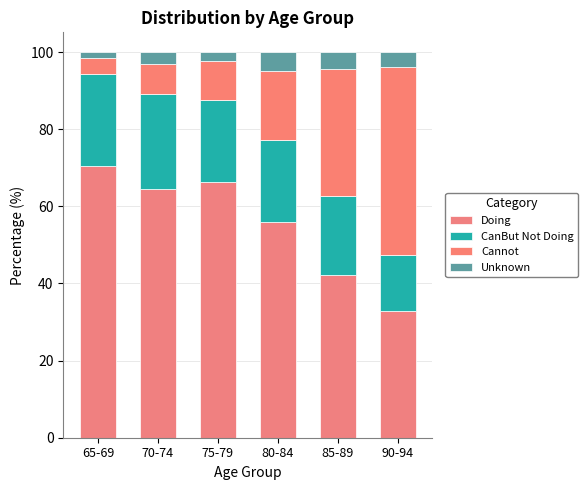

At 85-89, list the series in order from smallest to largest.

Unknown, CanBut Not Doing, Cannot, Doing